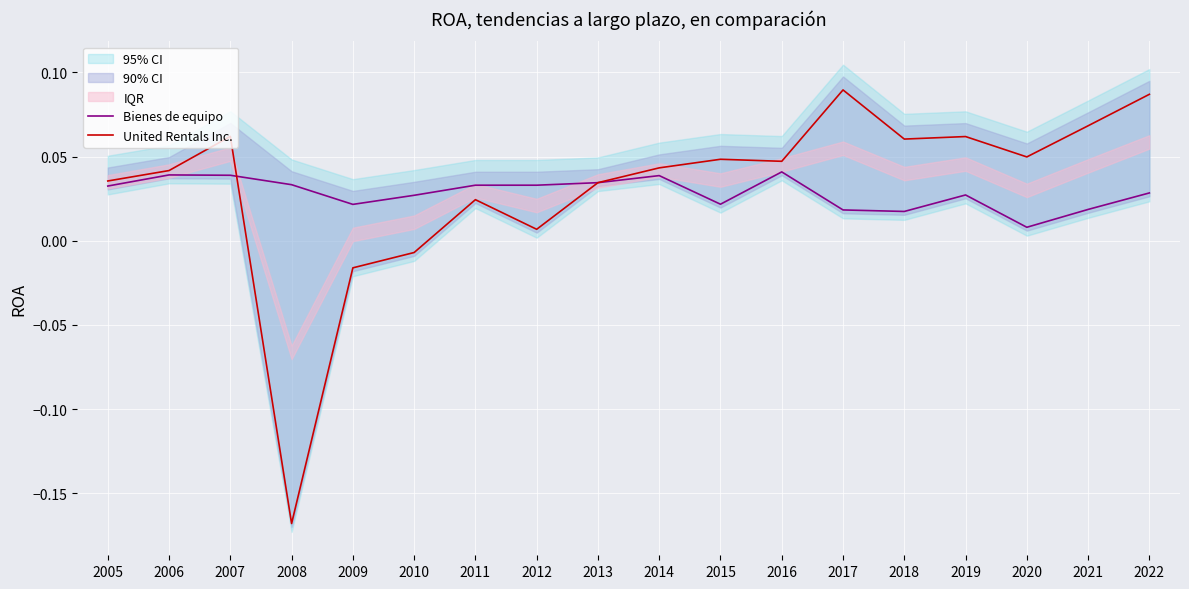

What is the minimum value for United Rentals Inc.?

-0.2